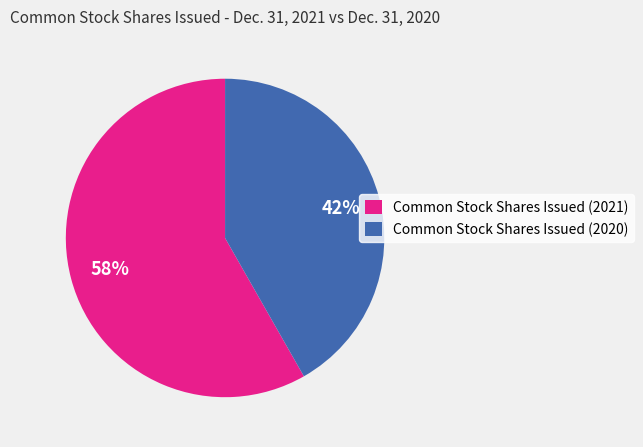

To the nearest percent, what is the average slice percentage?

50%